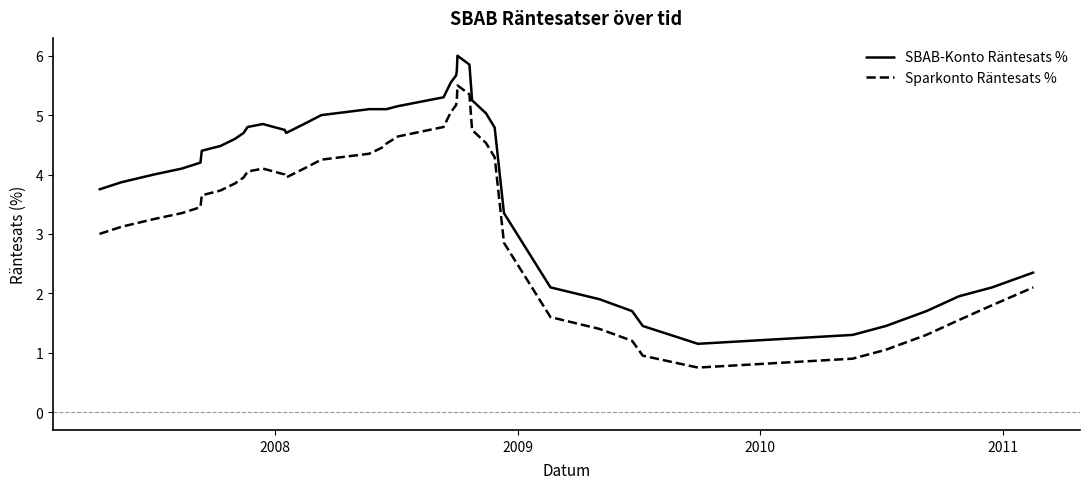

True or false: Sparkonto Räntesats % and SBAB-Konto Räntesats % intersect in this chart.

False